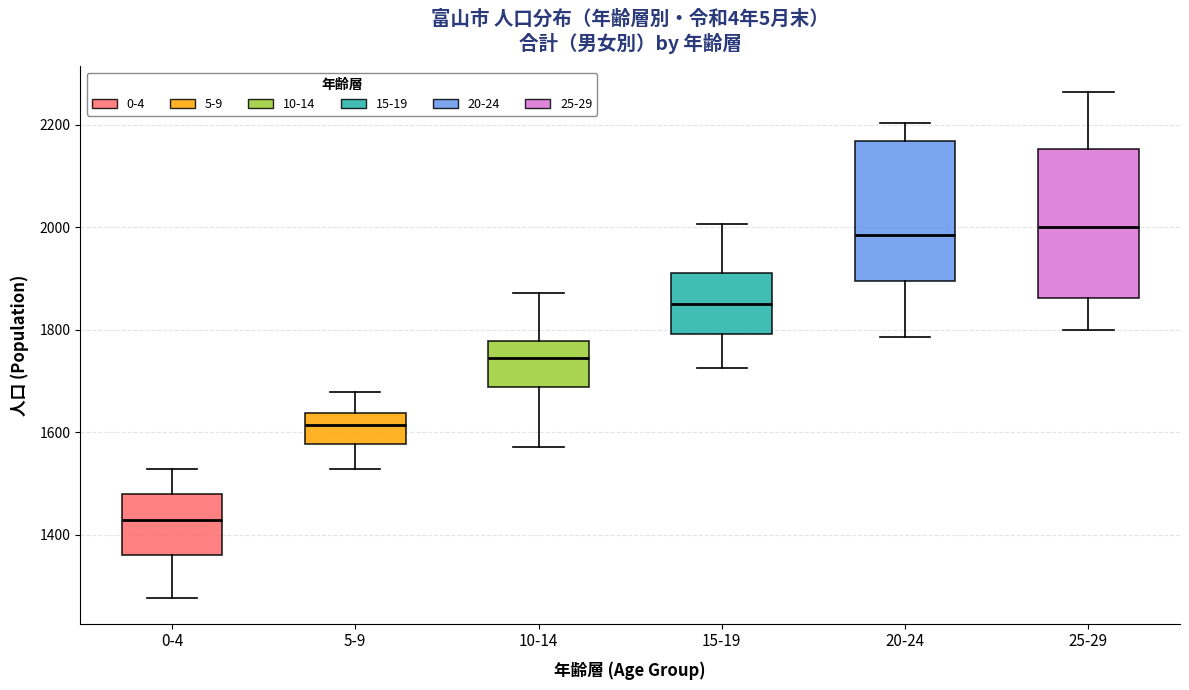

Reading left to right, read every box against the y-axis: the position of its median line, the range the box covers, and the ends of its whiskers. The values are not printed on the chart, so give them approximately, as read against the axis.

0-4: median 1420, box 1360 to 1480, whiskers 1280 to 1520
5-9: median 1620, box 1580 to 1640, whiskers 1520 to 1680
10-14: median 1740, box 1680 to 1780, whiskers 1580 to 1880
15-19: median 1860, box 1800 to 1920, whiskers 1720 to 2000
20-24: median 1980, box 1900 to 2160, whiskers 1780 to 2200
25-29: median 2000, box 1860 to 2160, whiskers 1800 to 2260